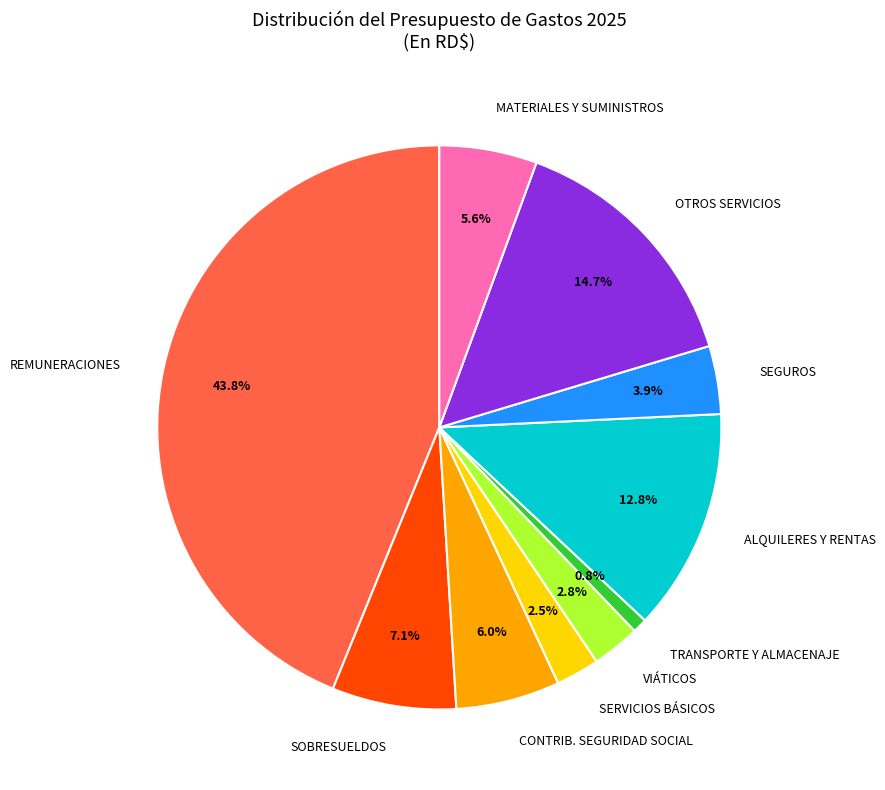

Which slice is the smallest?

TRANSPORTE Y ALMACENAJE